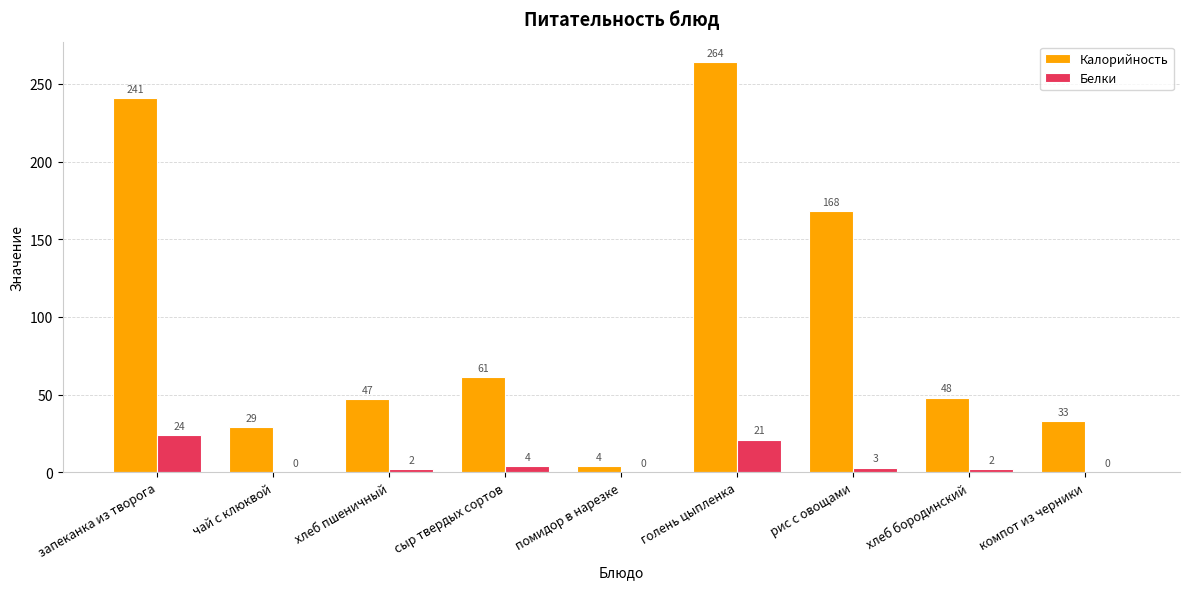

True or false: Белки has a value of 4 at сыр твердых сортов.

True